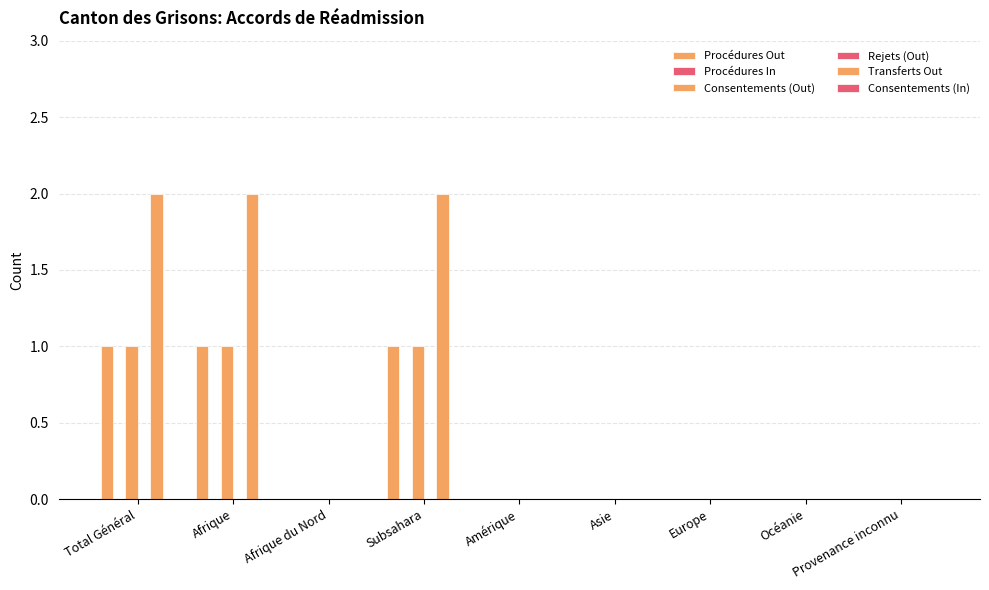

Which series changed the most between Afrique and Provenance inconnu?

Transferts Out